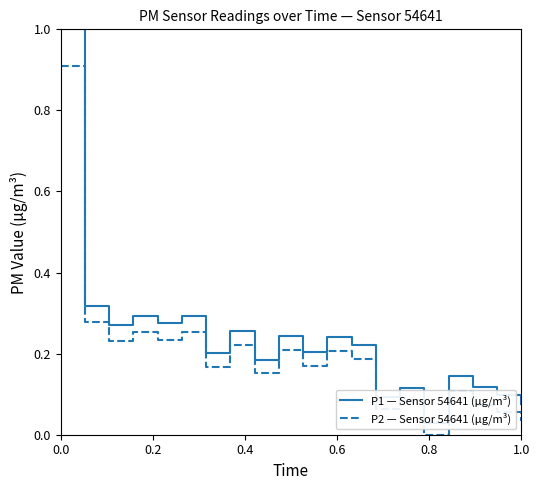

How many distinct data groups are displayed?

2